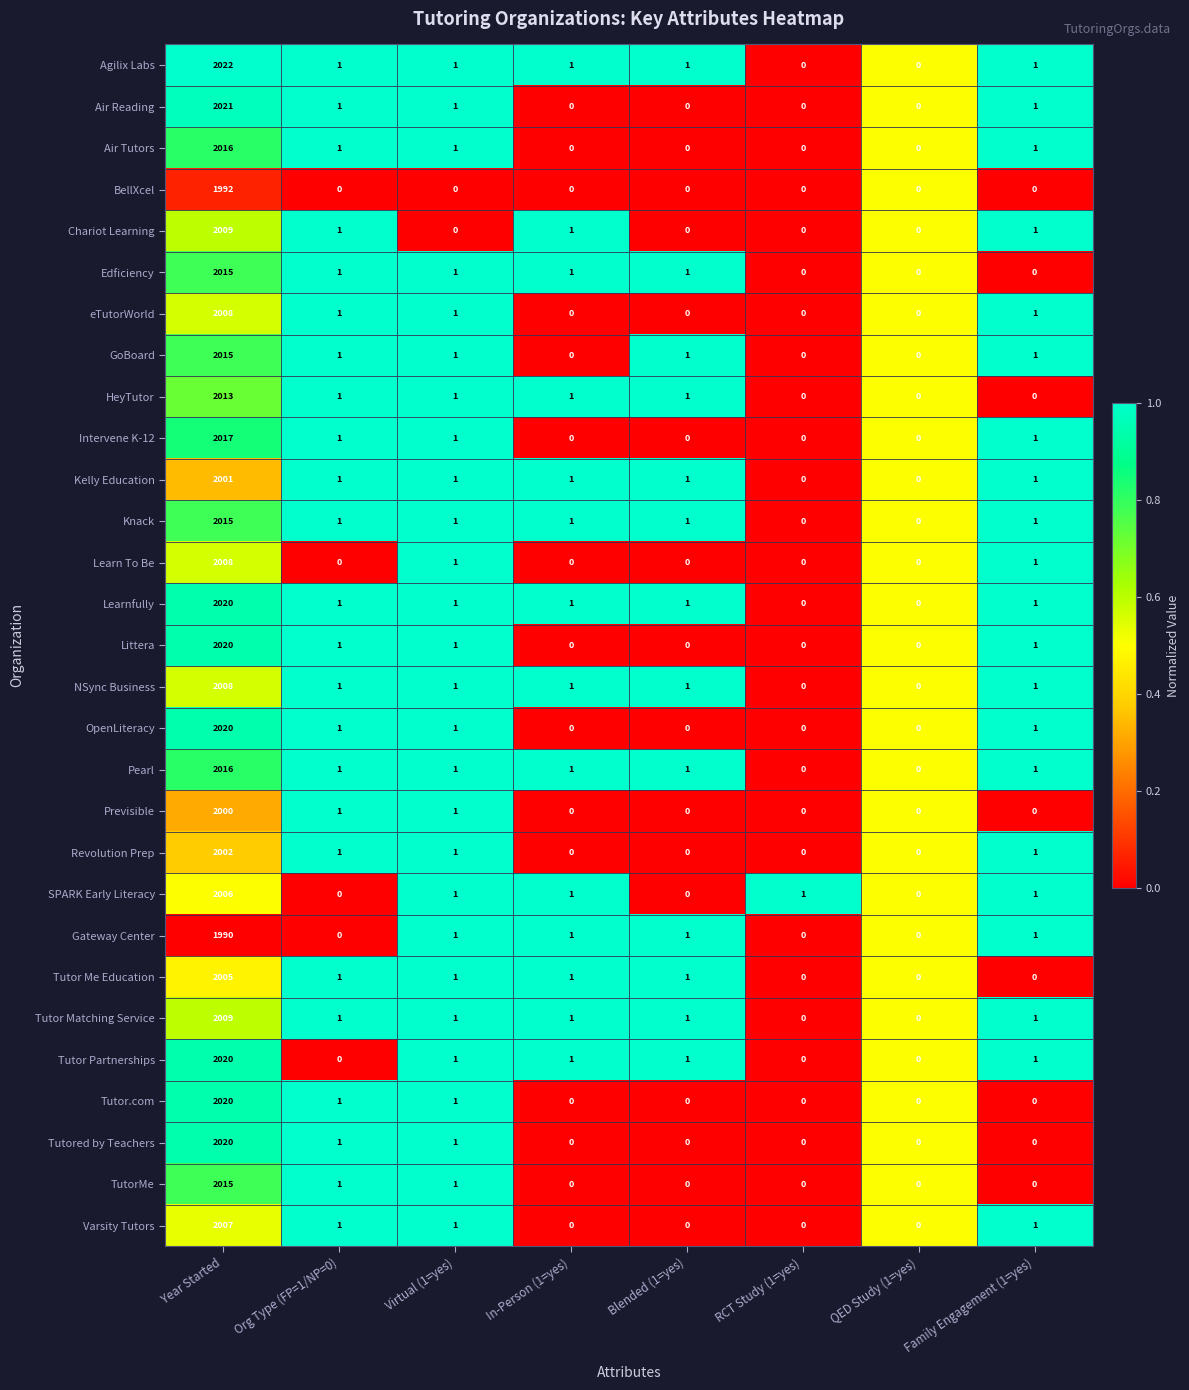

The TutorMe series shows 0 at RCT Study (1=yes). True or false?

True